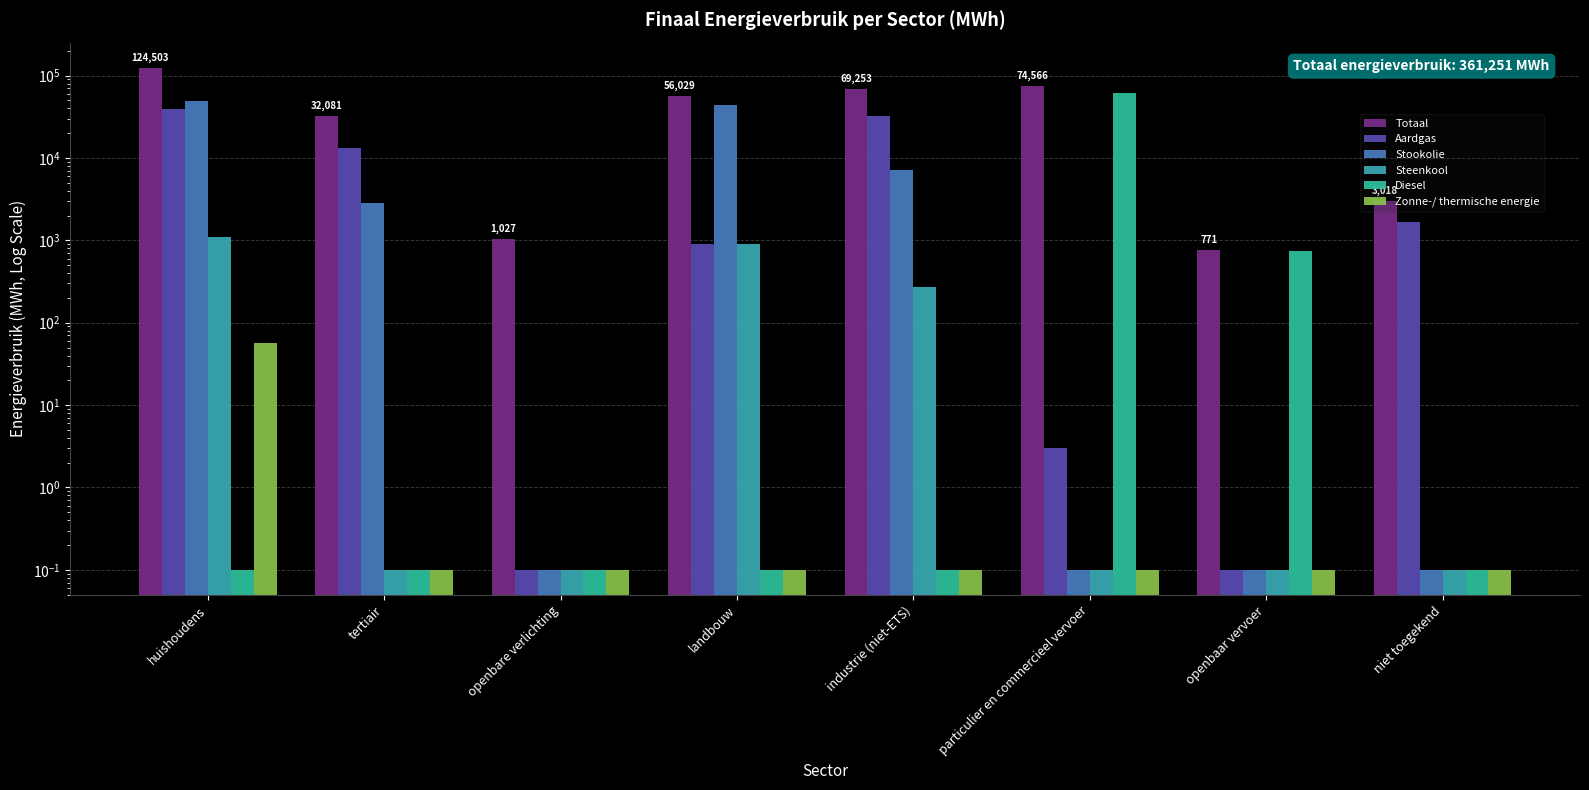

At which label is Totaal closest to 62637?

landbouw